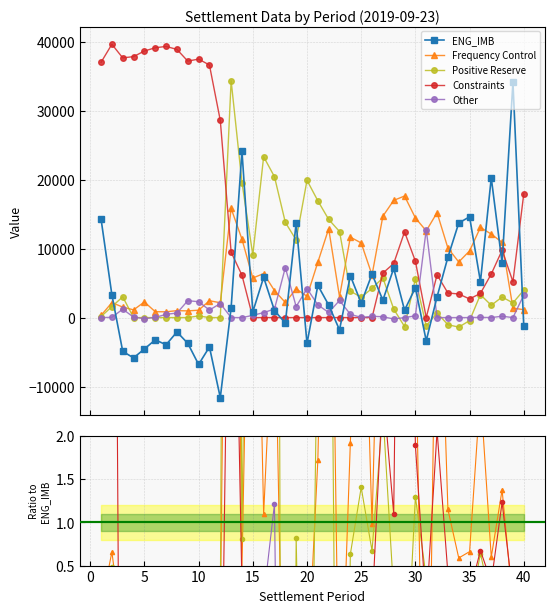

How many lines are shown in the chart?

5